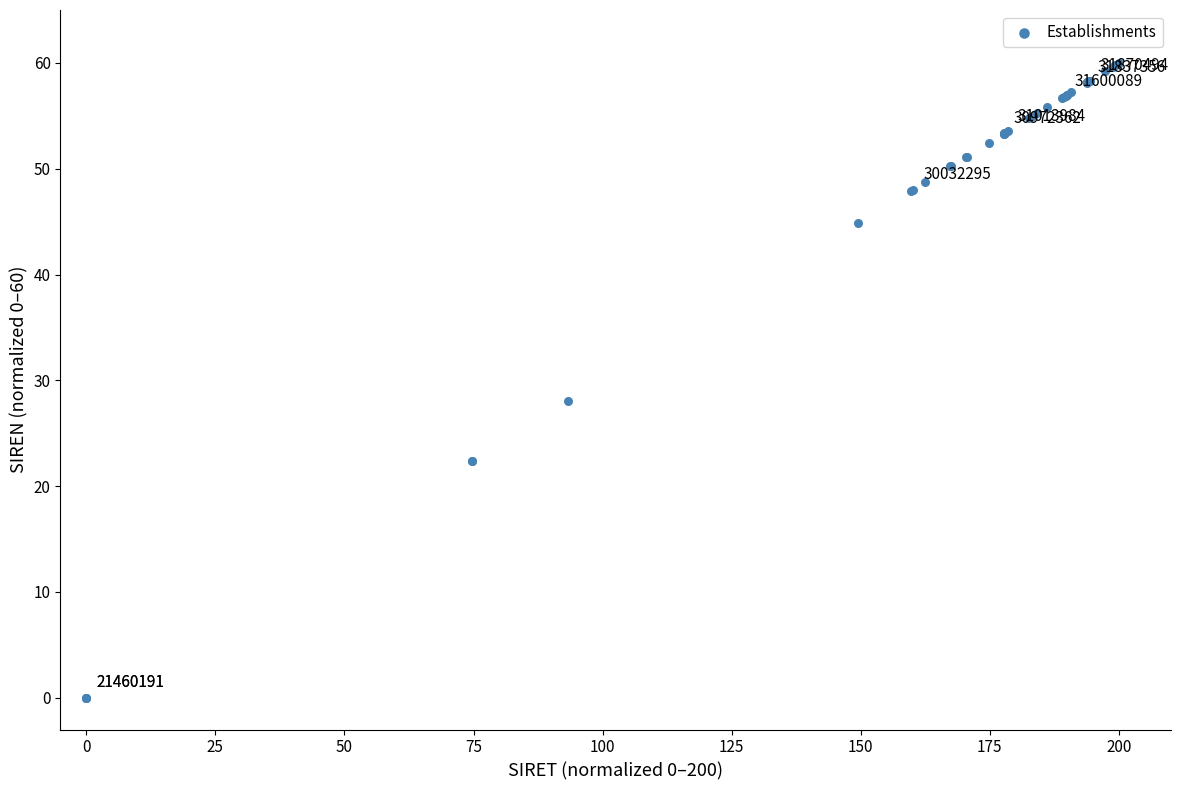

What Y value in the scatter plot is closest to 30?

28.0